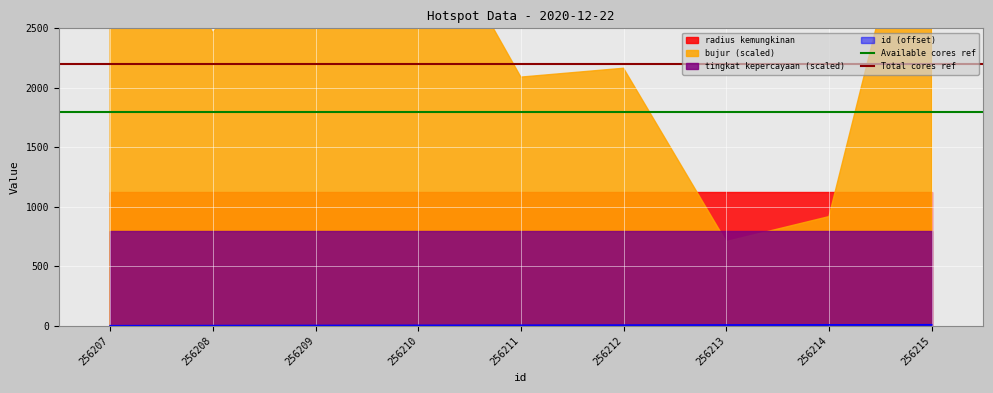

The value of Available cores ref at 256208 is 863. True or false?

False